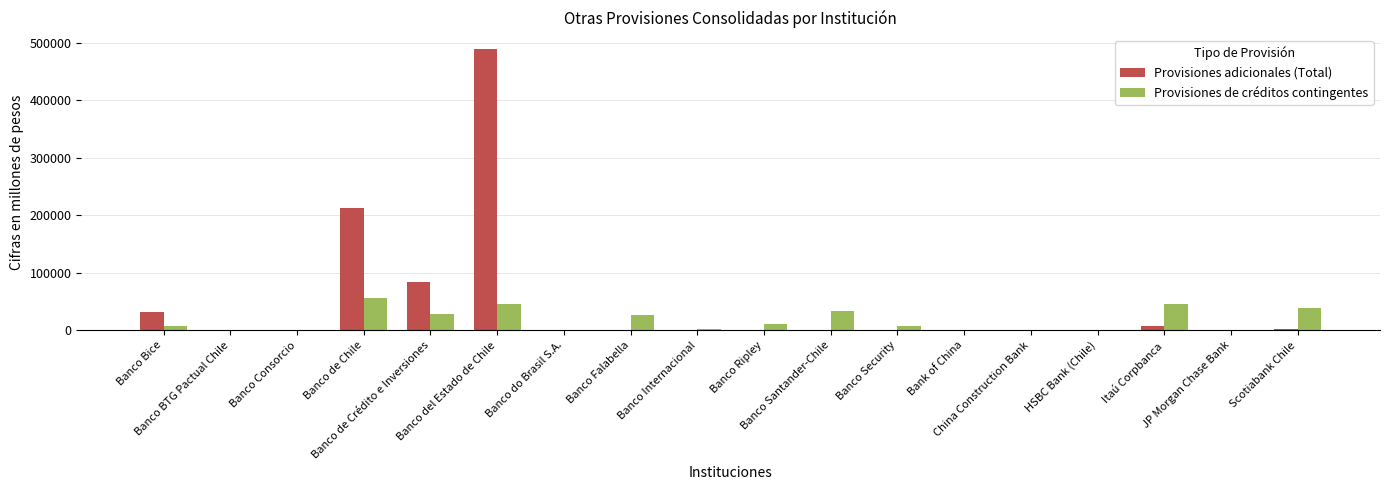

Which series has the largest total across all categories?

Provisiones adicionales (Total)